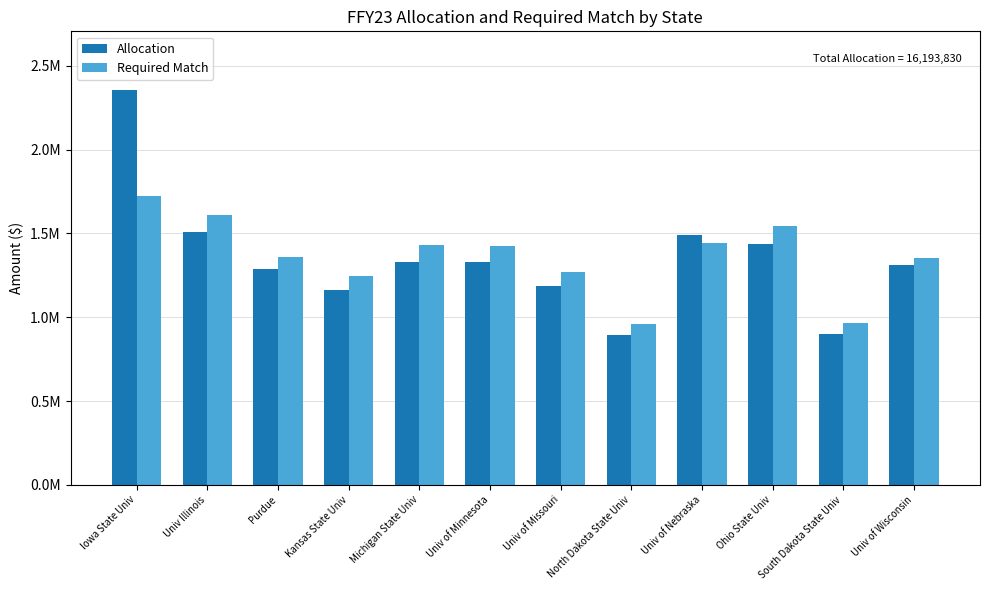

What are all the series names shown in the legend?

Allocation, Required Match